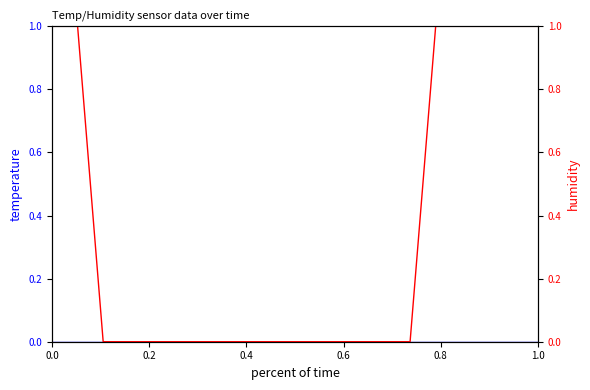

At how many categories does at least one series exceed 0?

7